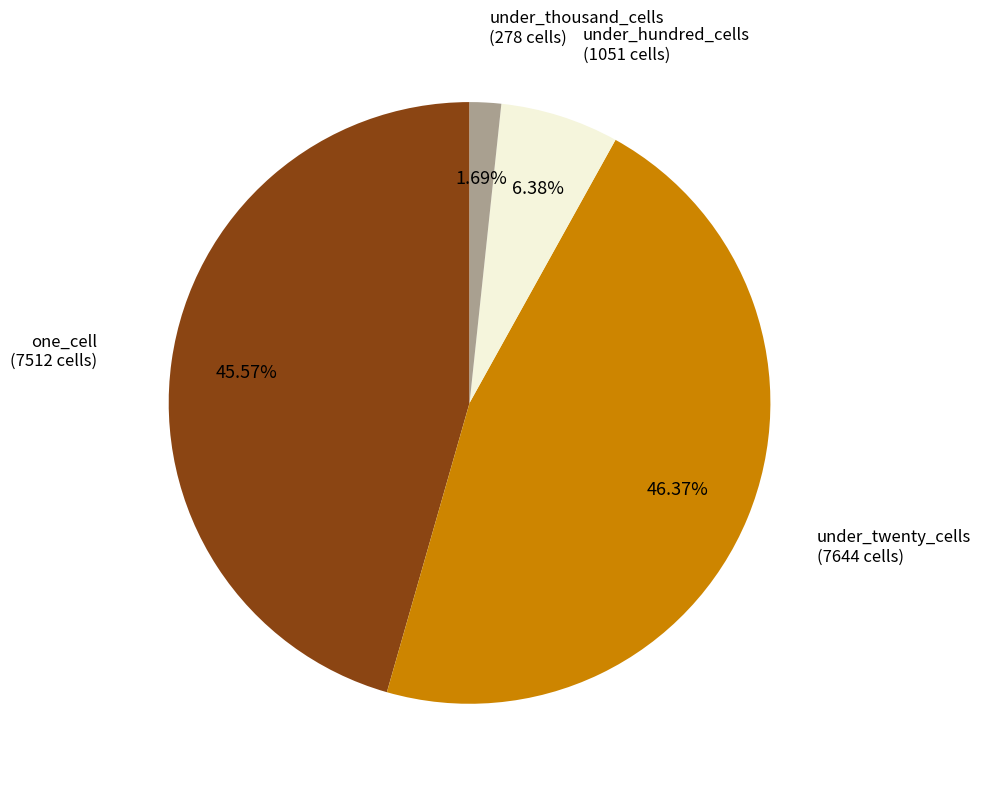

Combined, do under_hundred_cells and under_twenty_cells account for over 50%?

Yes